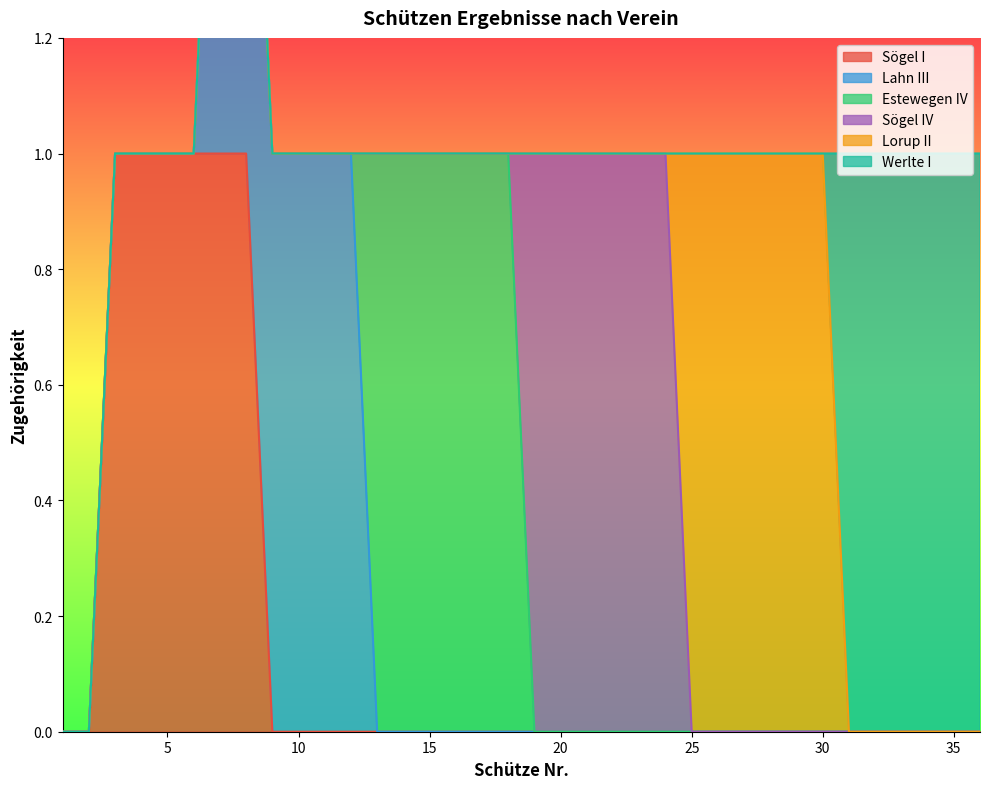

Between 29 and 32, which is larger?

29